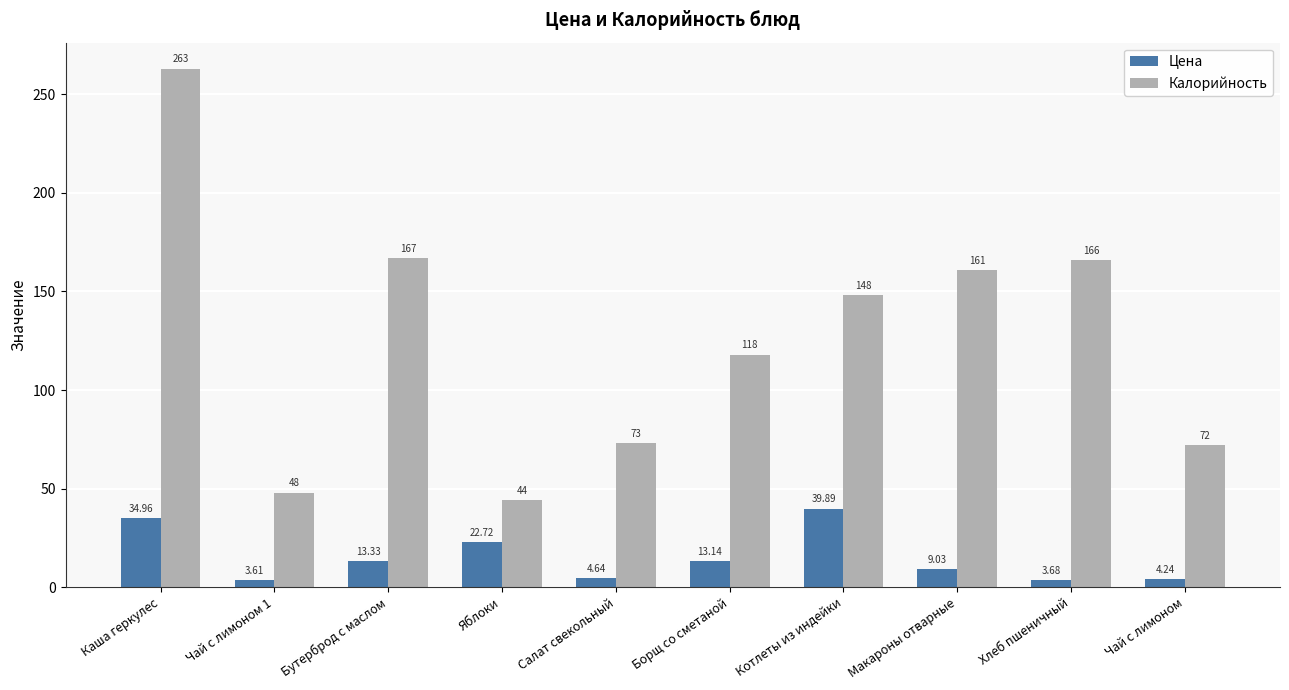

At how many categories does at least one series exceed 140?

5